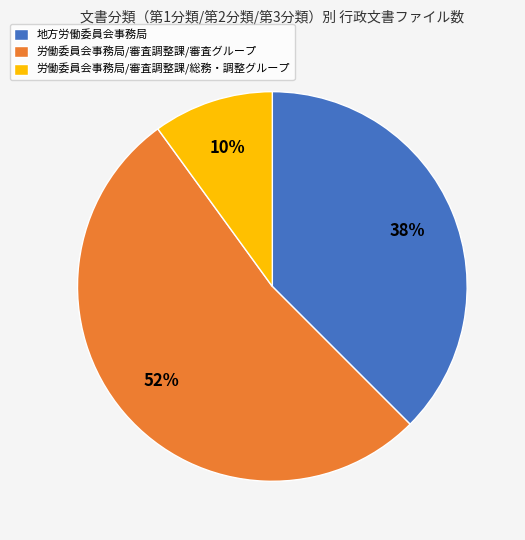

Is there a majority slice in this chart?

Yes